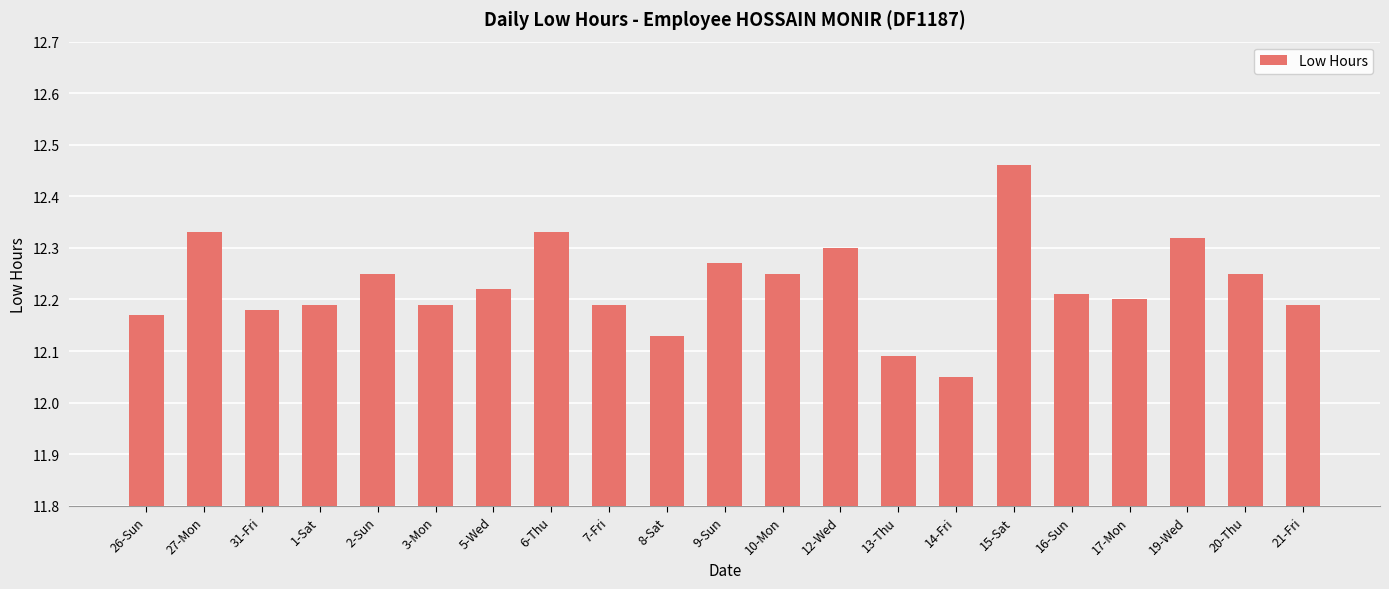

What is the label of the 21st bar from the right?

26-Sun